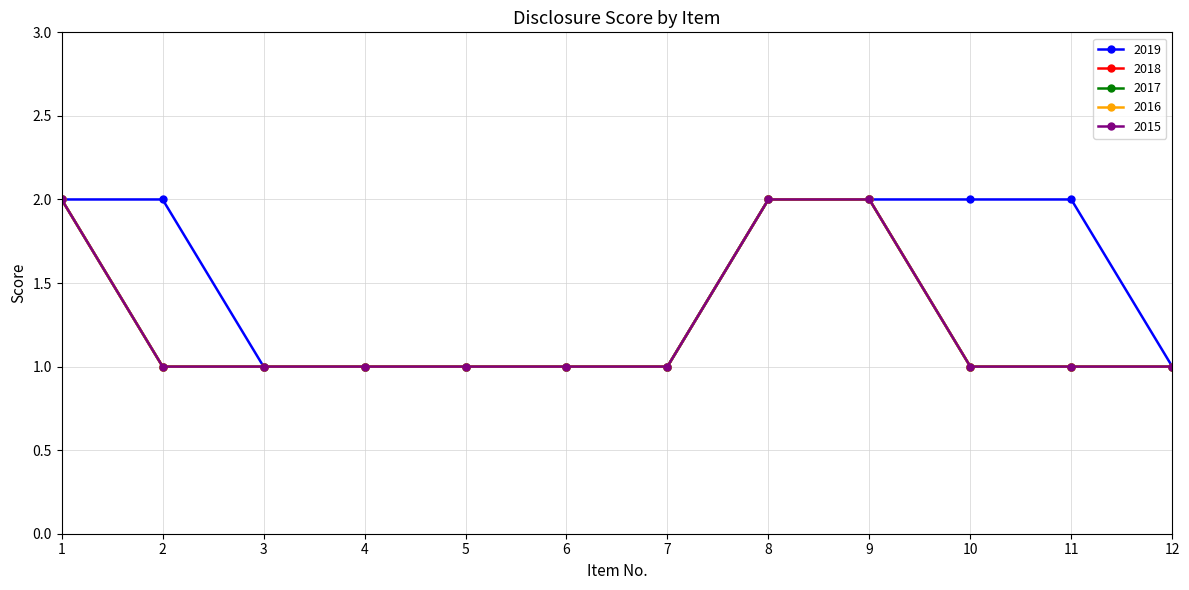

What is the value of the 2015 point at the 5th from the left?

1